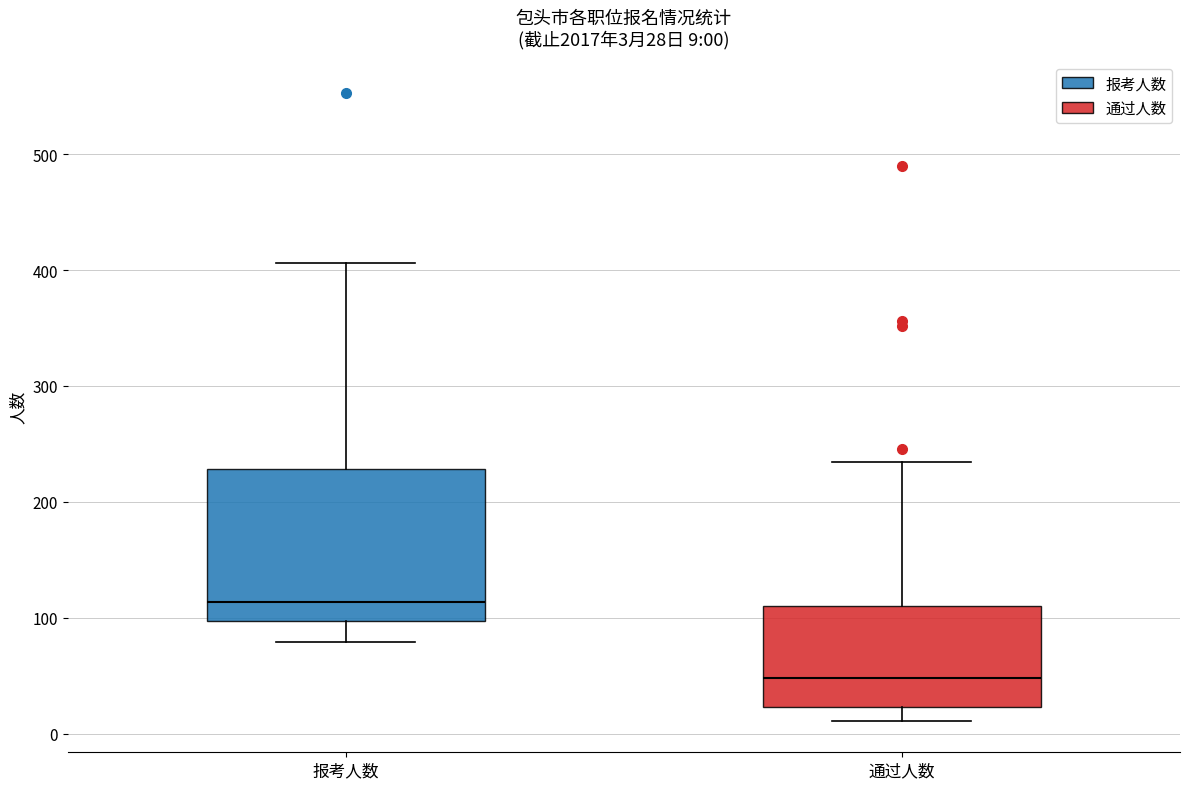

Which box is the tallest, from its lower edge to its upper edge?

报考人数